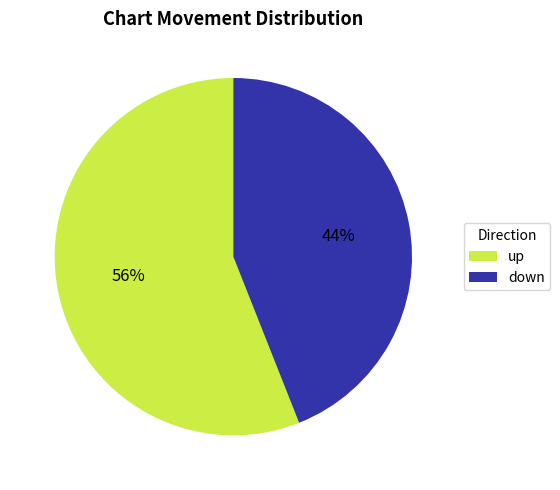

Combined, do up and down account for over 50%?

Yes